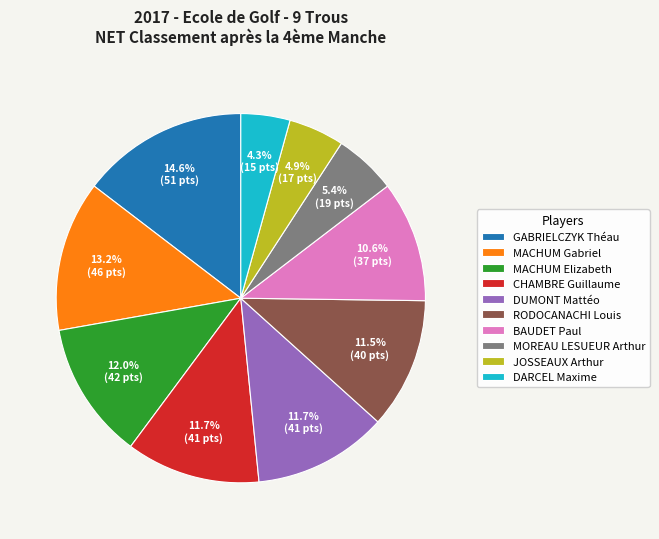

Which has a higher value, MACHUM Gabriel or DUMONT Mattéo?

MACHUM Gabriel